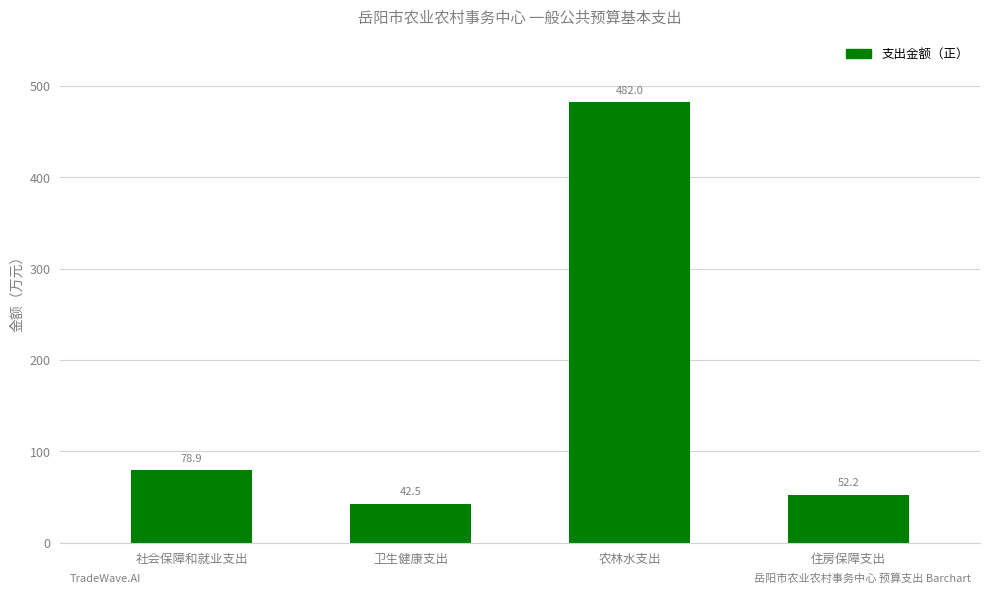

What is the minimum value shown in the chart?

42.5